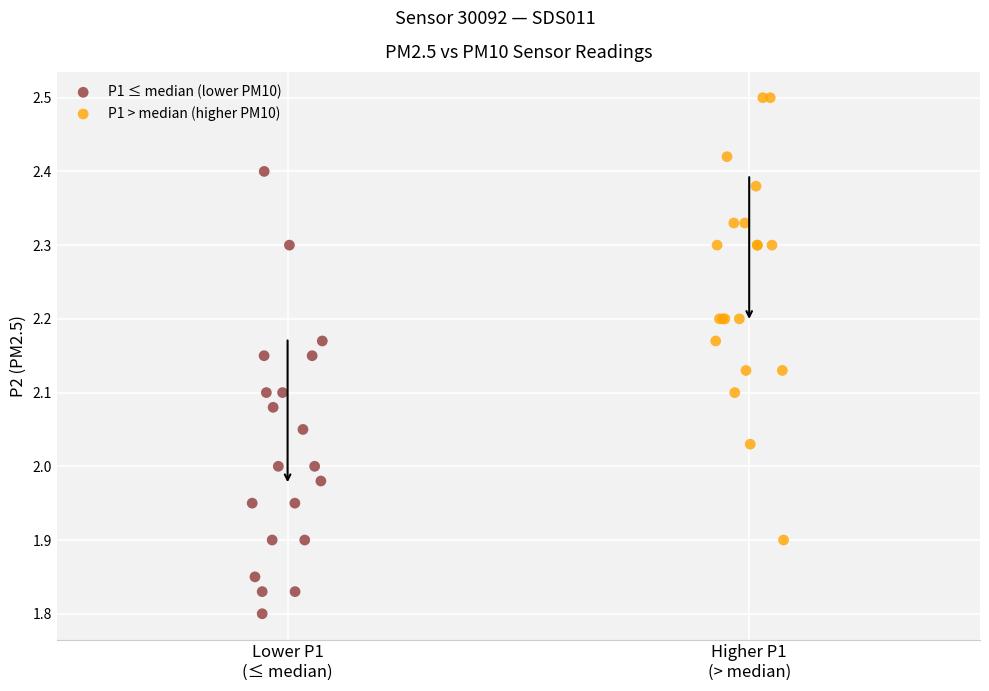

Which series contains the lowest Y value?

P1 ≤ median (lower PM10)